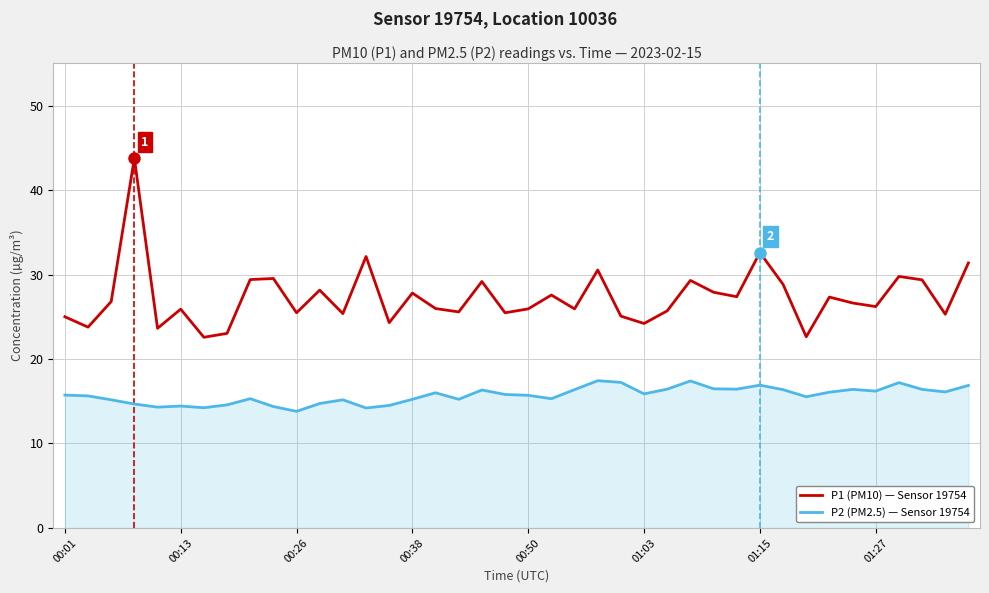

At how many categories does at least one series exceed 43?

1